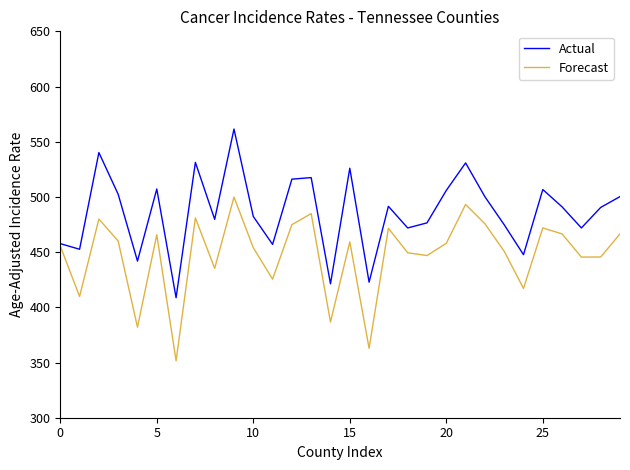

Which series has the largest total across all categories?

Actual